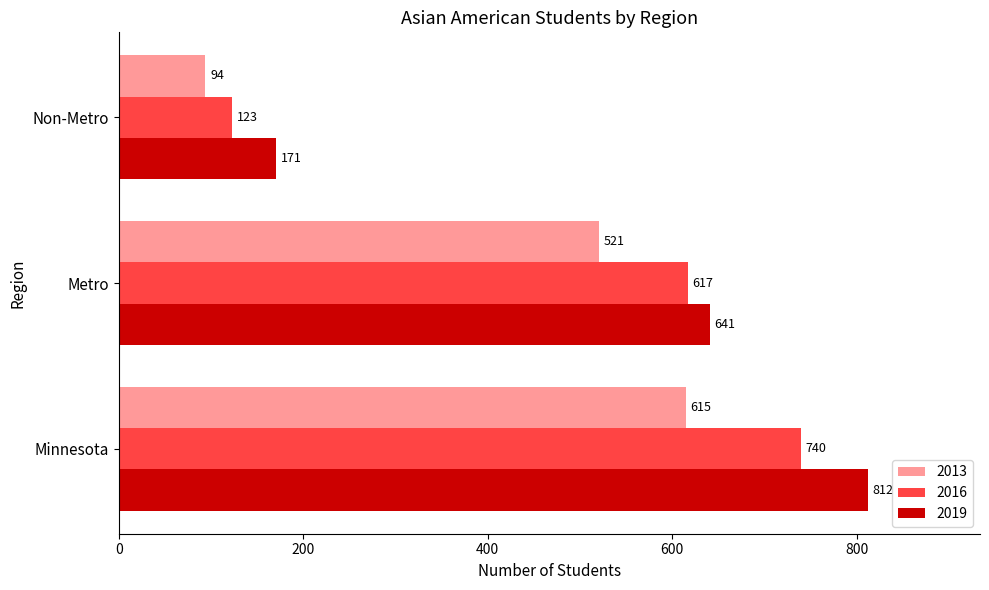

At which label is 2016 closest to 431?

Metro